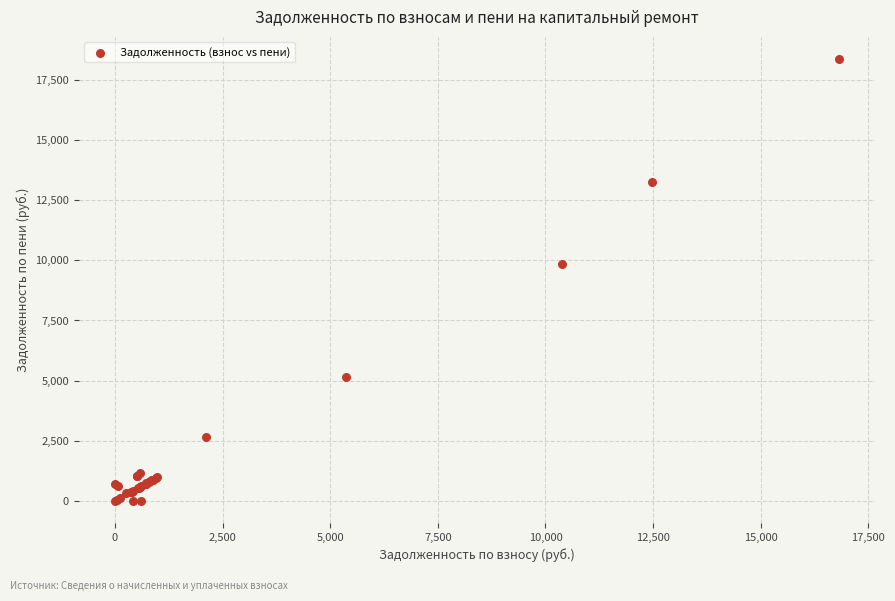

What Y value in the scatter plot is closest to 9187?

9851.3